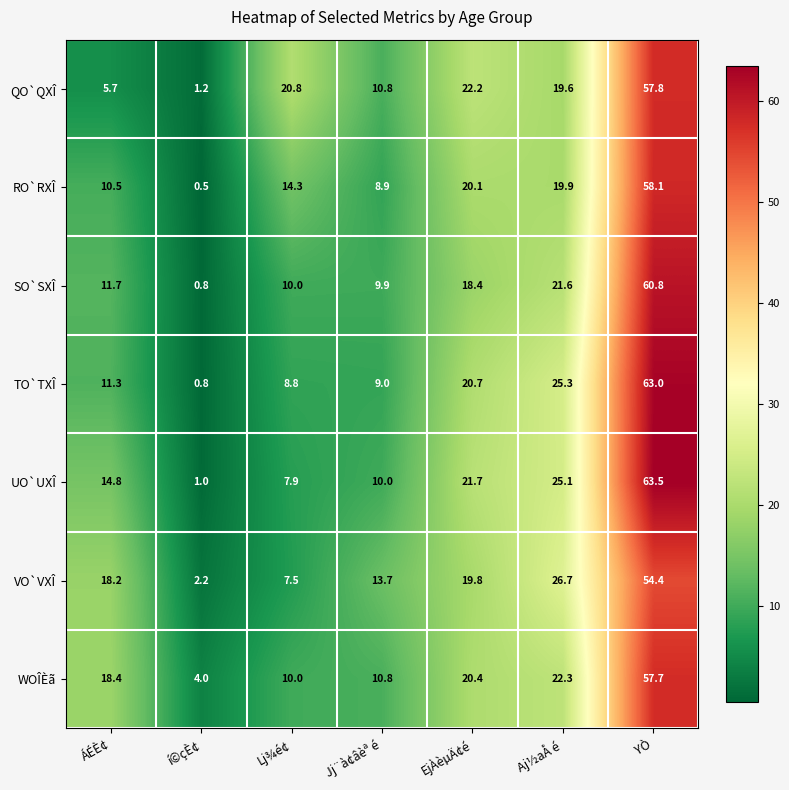

What is the difference between the maximum and second lowest values in the QO`QXÎ series?

52.1